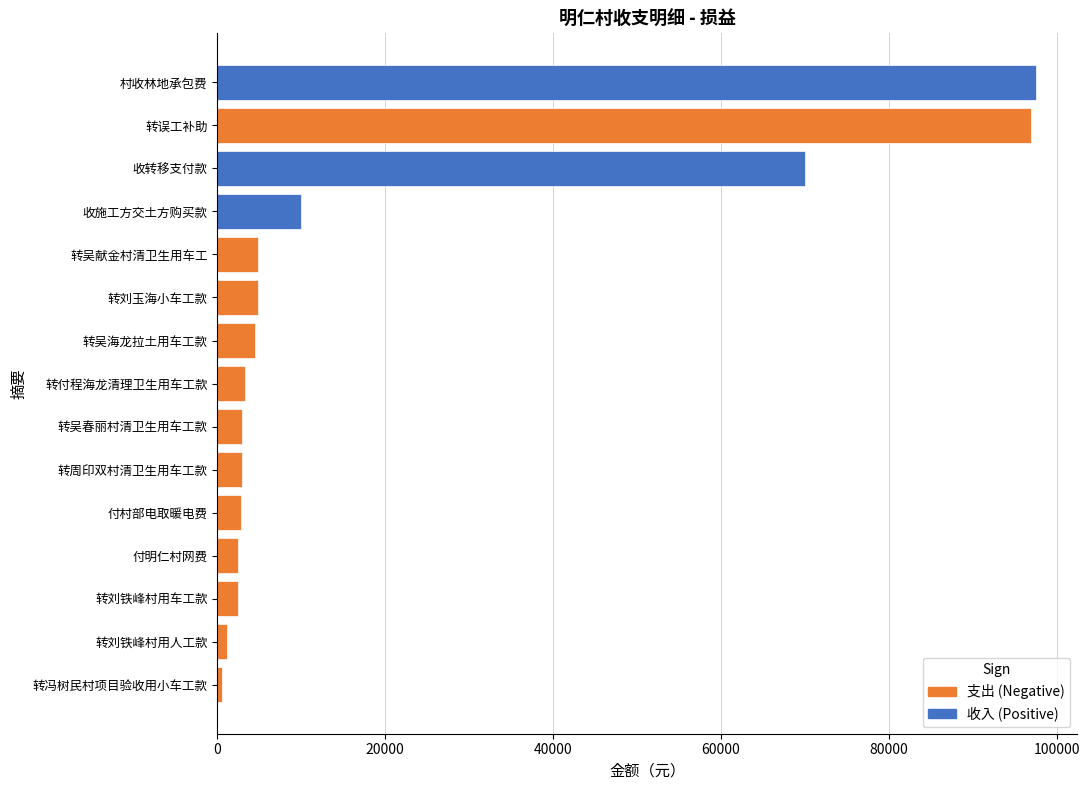

What is the difference between the maximum and second lowest values?

96387.0